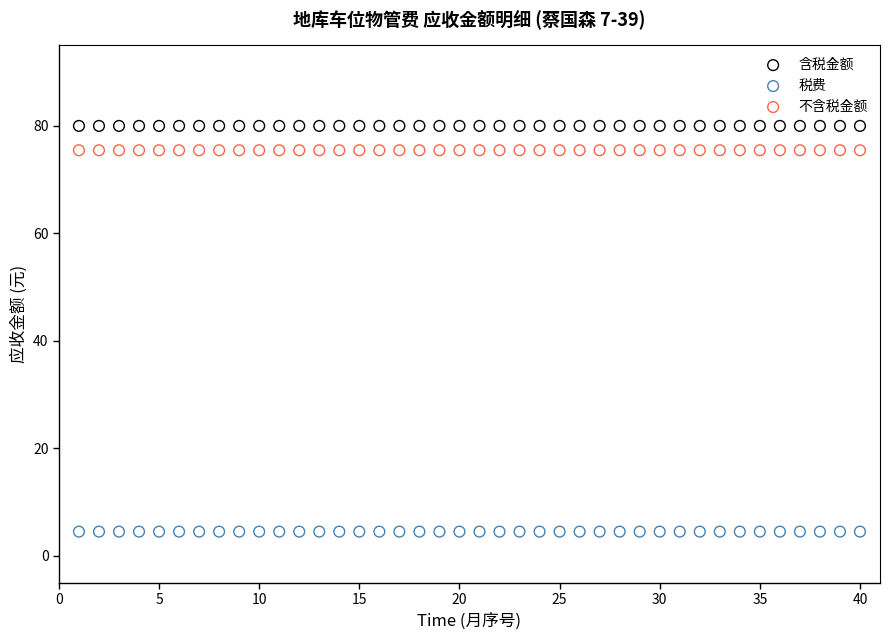

What are all the series names shown in the legend?

含税金额, 税费, 不含税金额